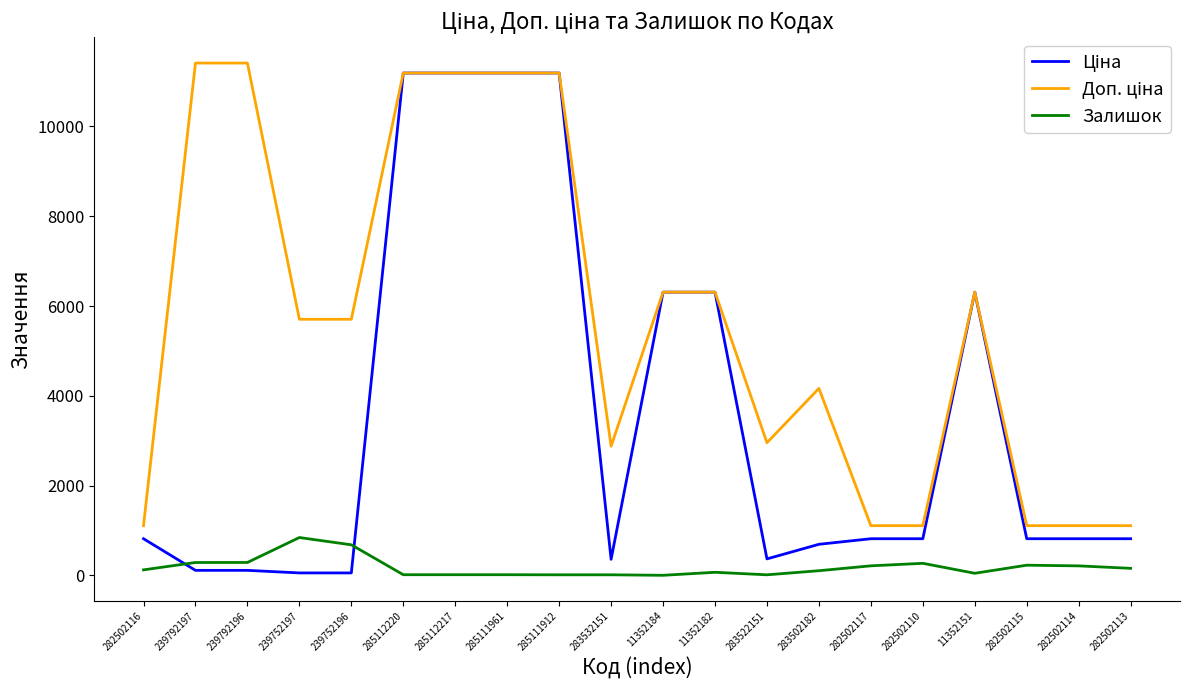

The value of Залишок at 239792196 is 290.0. True or false?

True